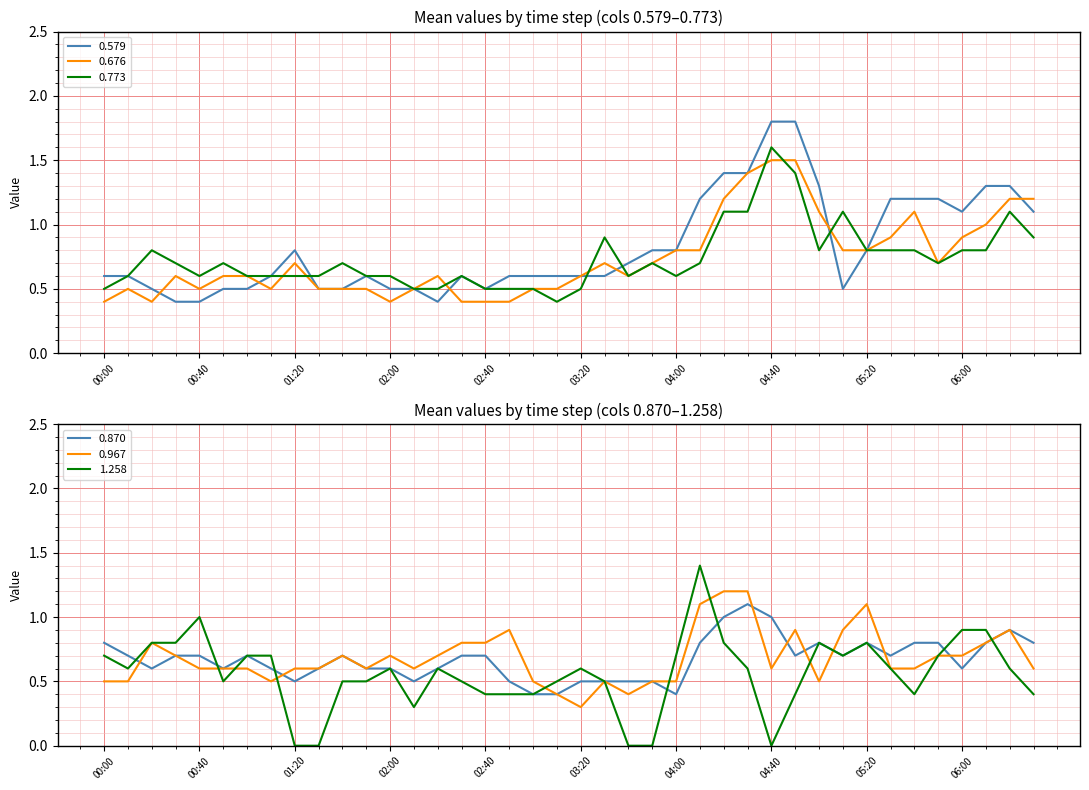

At how many categories does at least one series exceed 1?

15